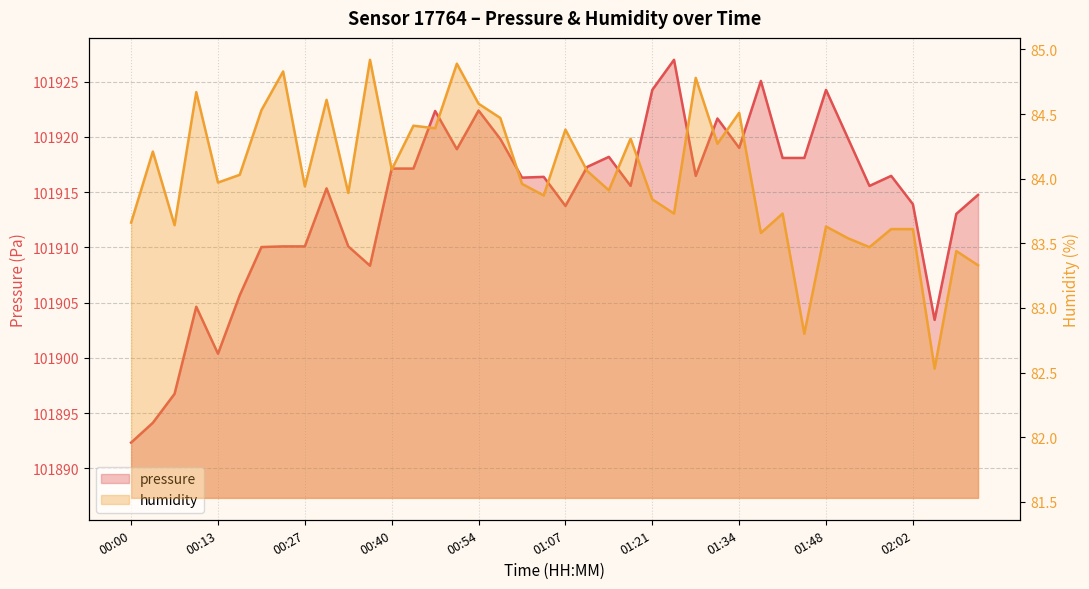

What is the smallest value displayed?

82.5